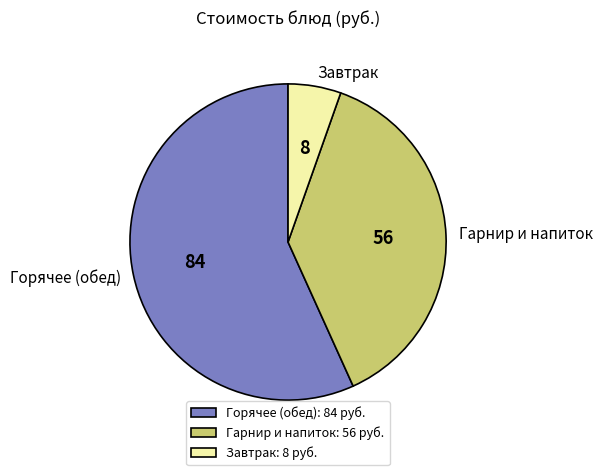

Do Гарнир и напиток and Завтрак together represent more than half of the pie?

No